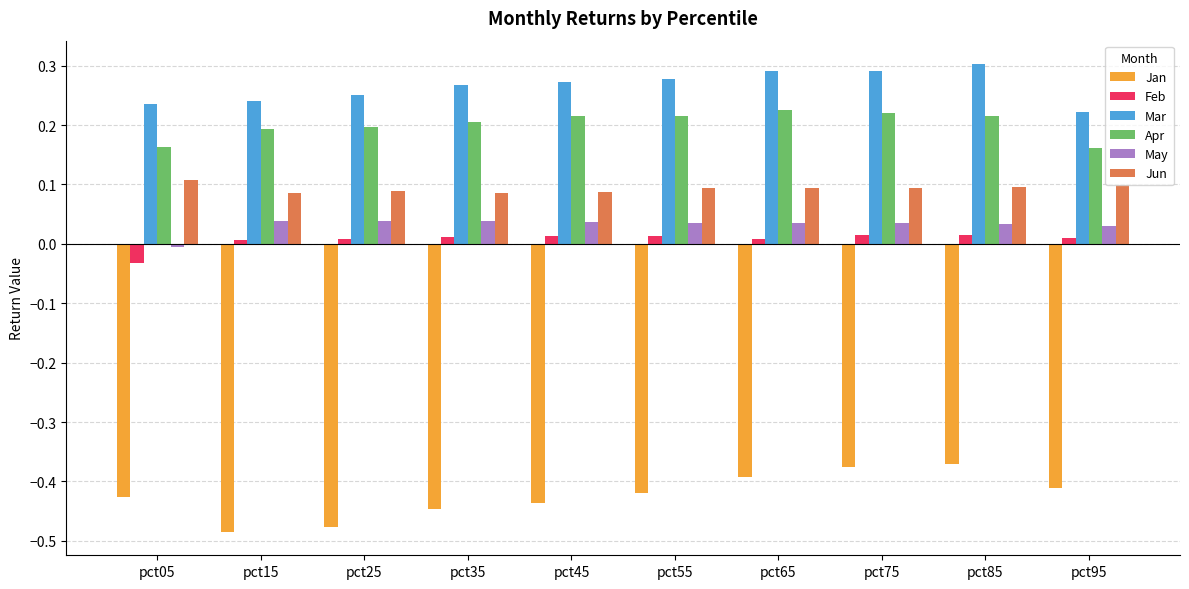

Which series has the largest total across all categories?

Mar